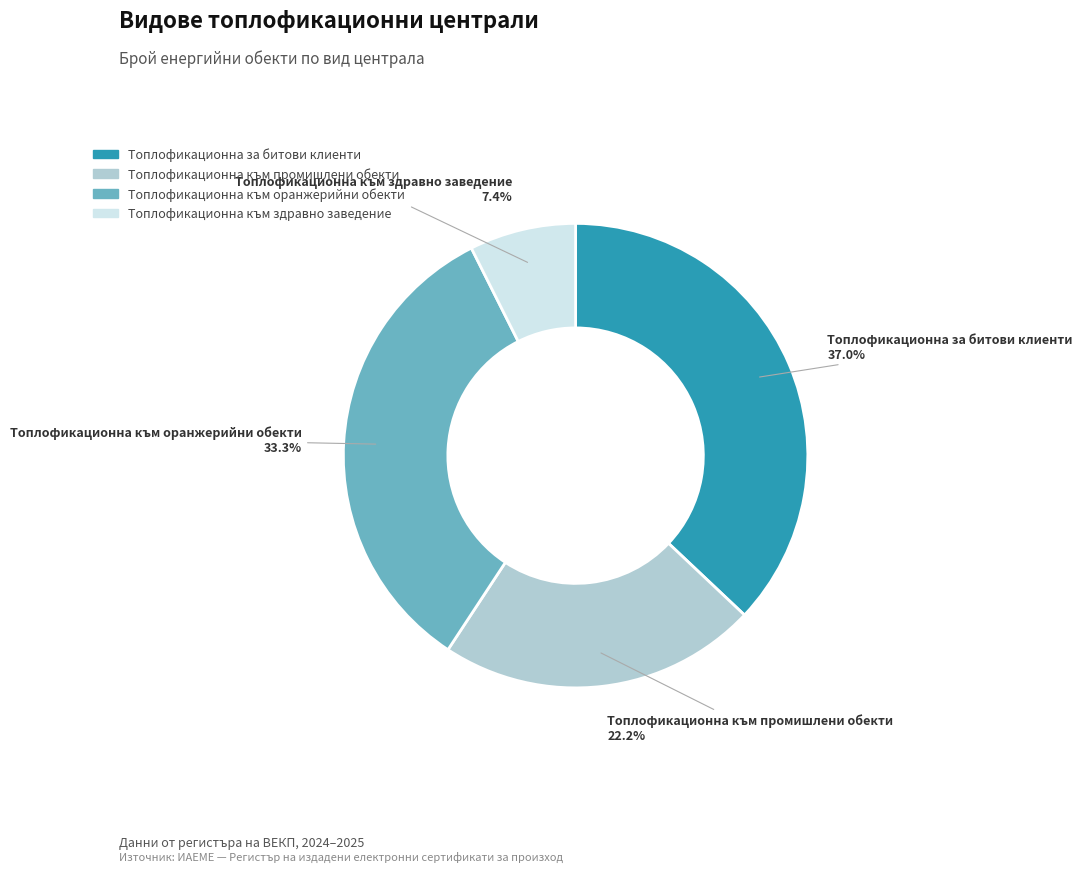

Does Топлофикационна за битови клиенти represent more than half of the total?

No